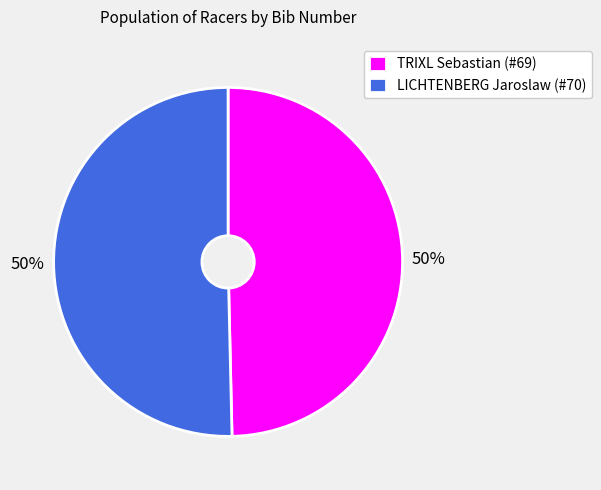

Approximately how many times larger is the value at LICHTENBERG Jaroslaw (#70) compared to TRIXL Sebastian (#69)?

1.0